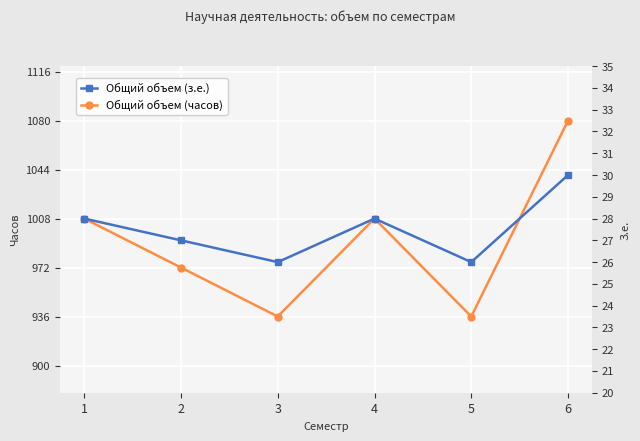

List the series in order of their peak value, lowest first.

Общий объем (з.е.), Общий объем (часов)